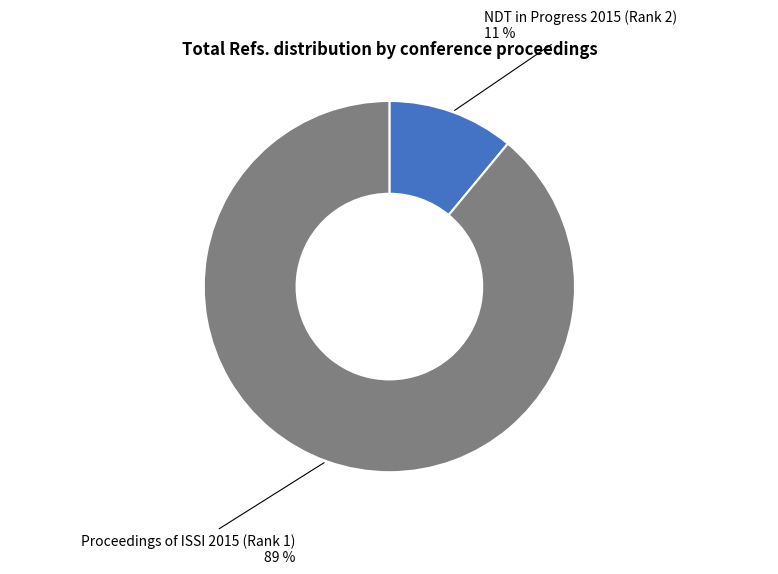

To the nearest percent, what is the difference between the largest and smallest slice percentages?

78%